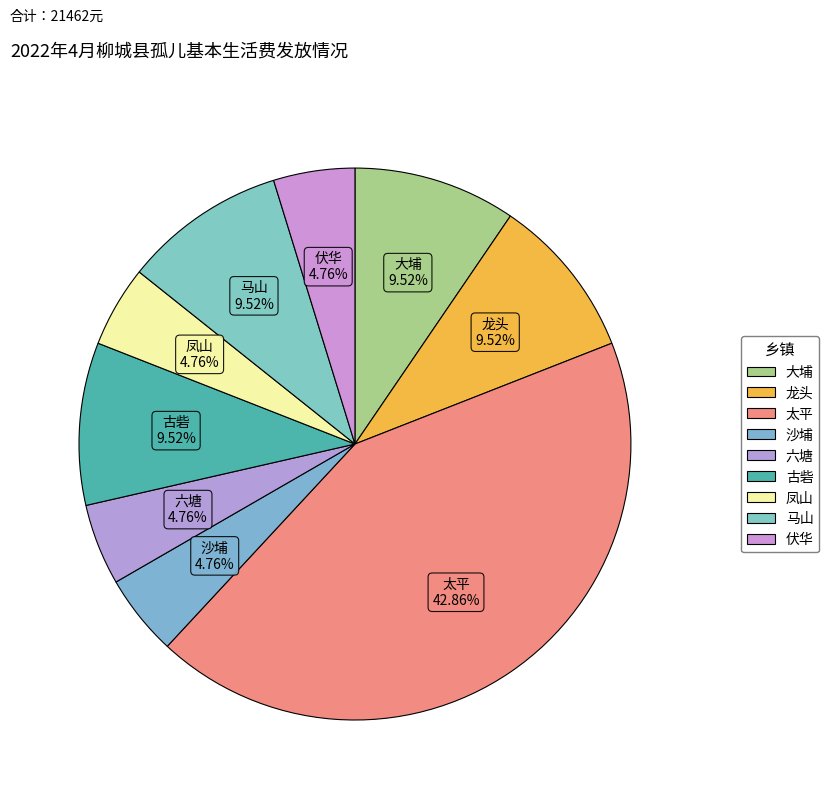

Count the number of slices in the pie.

9